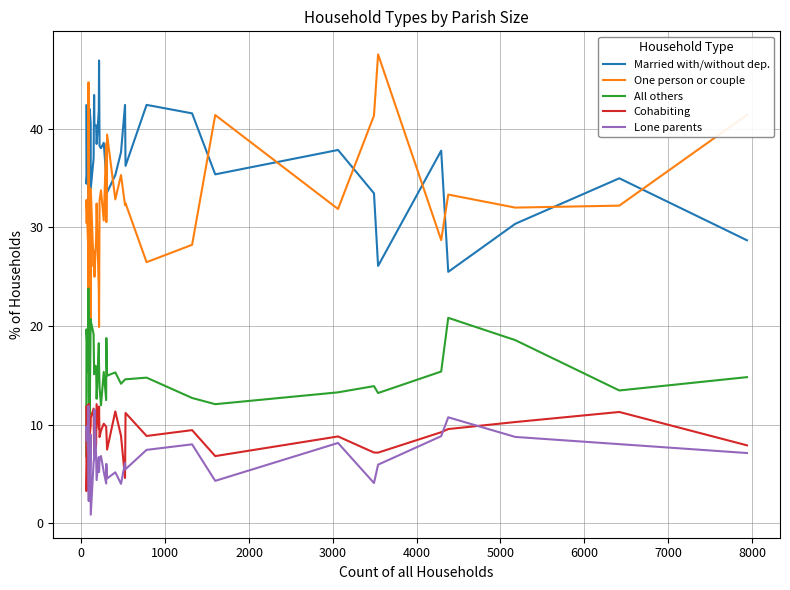

At how many categories does at least one series exceed 22?

40